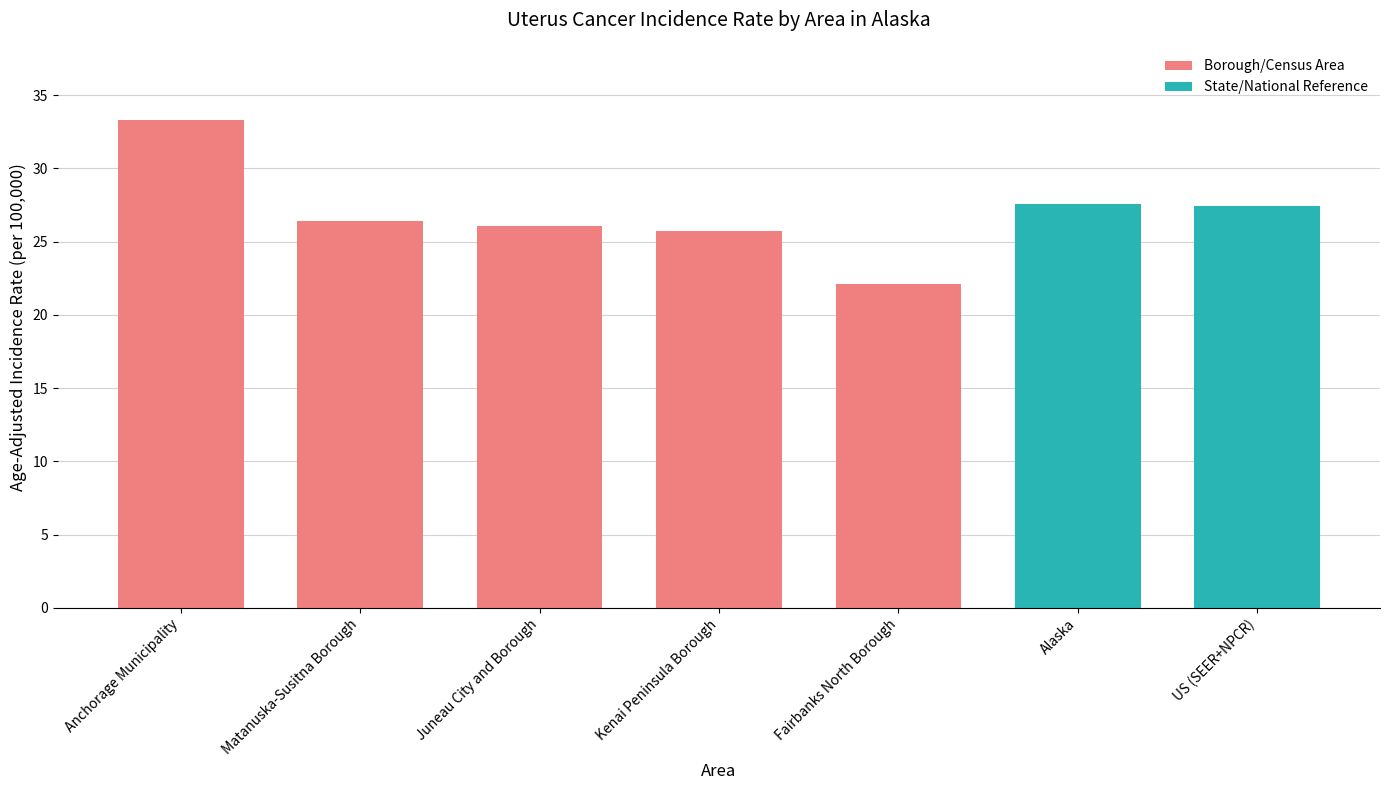

What is the difference between the maximum and minimum values?

11.2